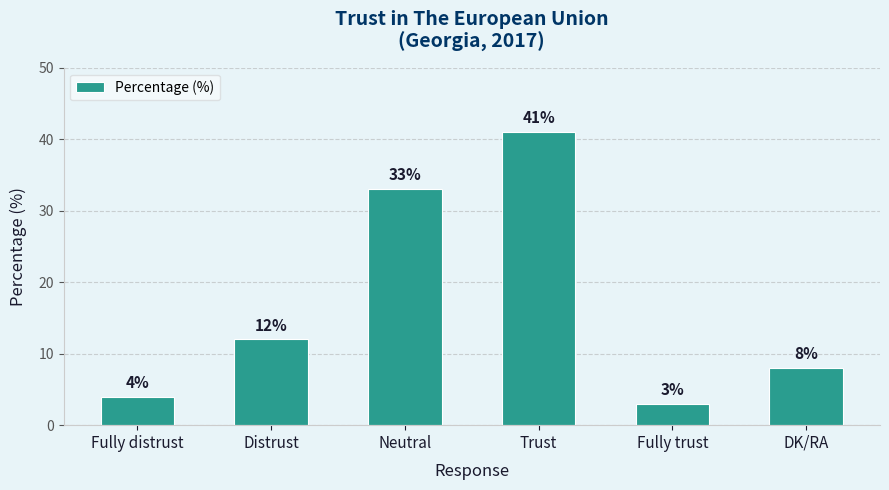

How many categories are shown in the chart?

6